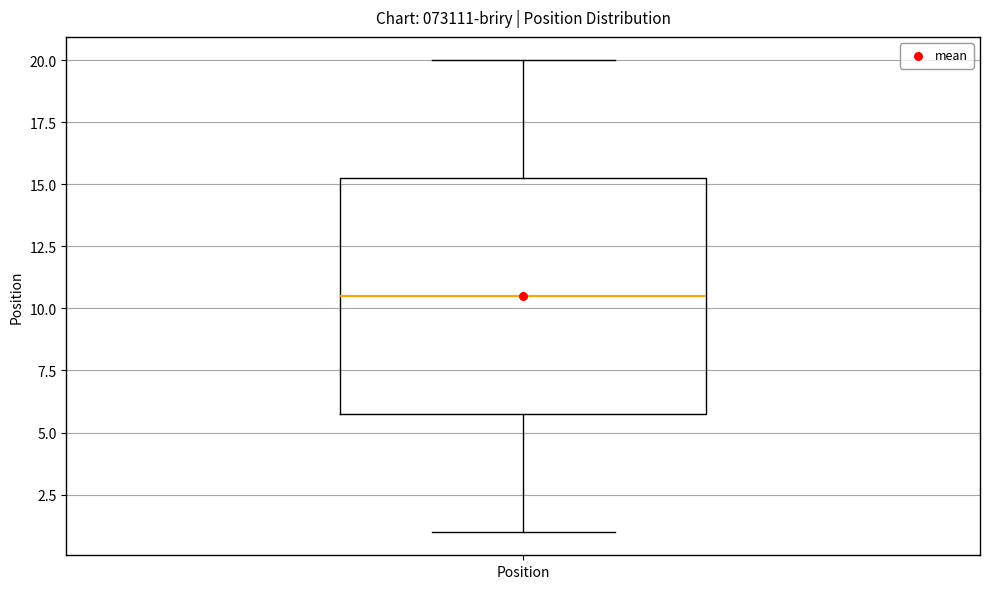

Transcribe this box plot: give where the median line is, the range the box spans, and where the two whiskers end, as read against the y-axis. The values are not printed on the chart, so give them approximately, as read against the axis.

median 10.5, box 6.0 to 15.5, whiskers 1.0 to 20.0